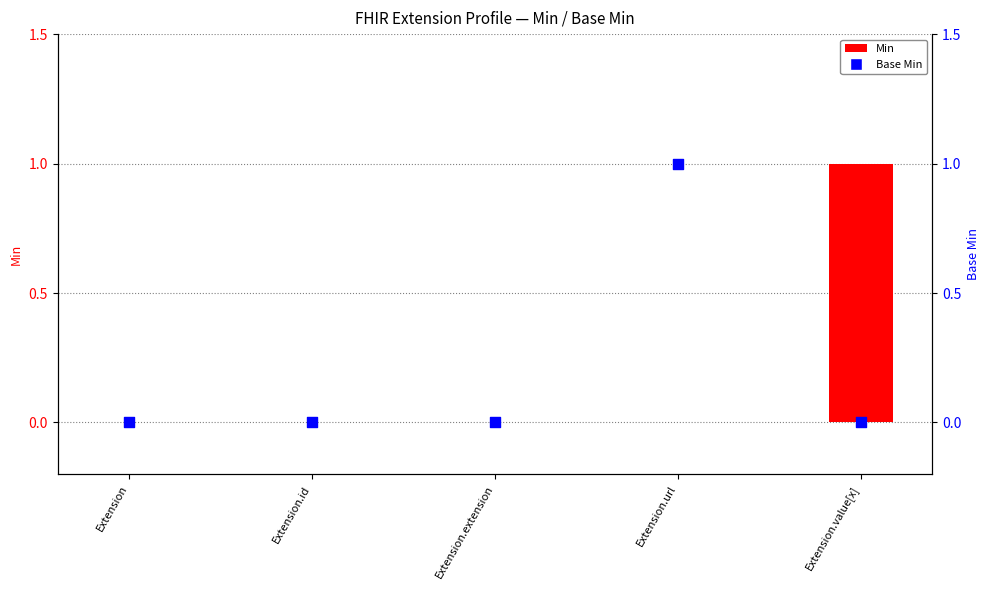

Which series has the largest Y range (max minus min)?

Min